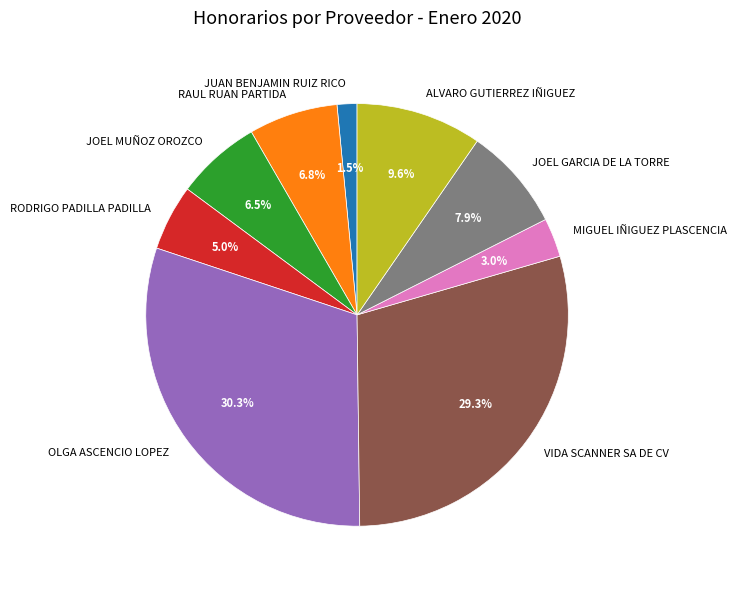

Which category has the smallest portion of the pie?

JUAN BENJAMIN RUIZ RICO